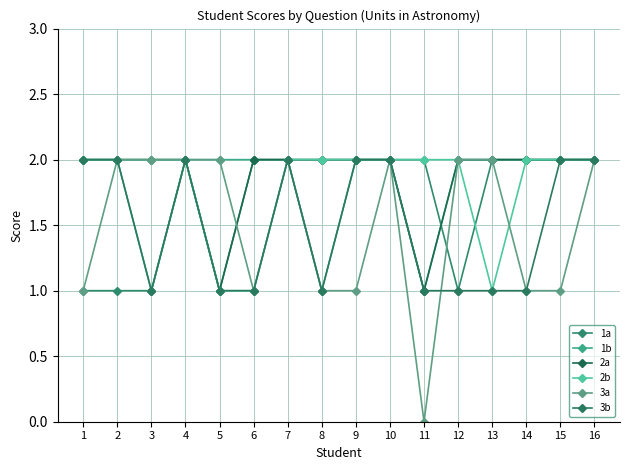

Which series ends up on top after the final intersection of 3a and 1a?

3a